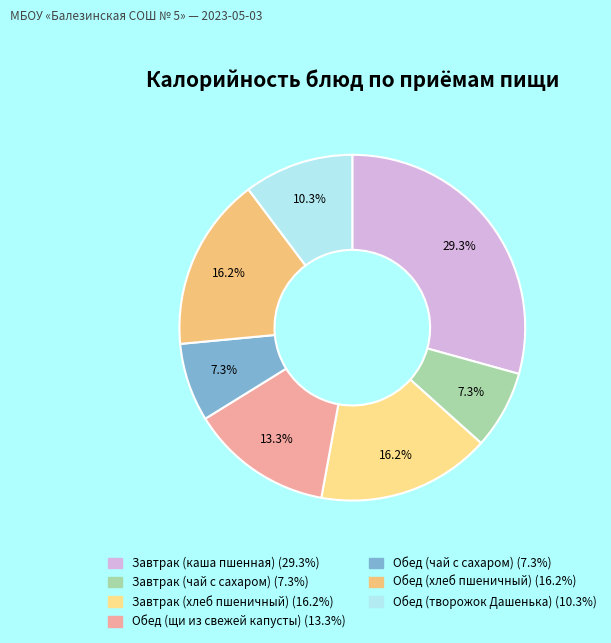

Does any single category account for the majority?

No